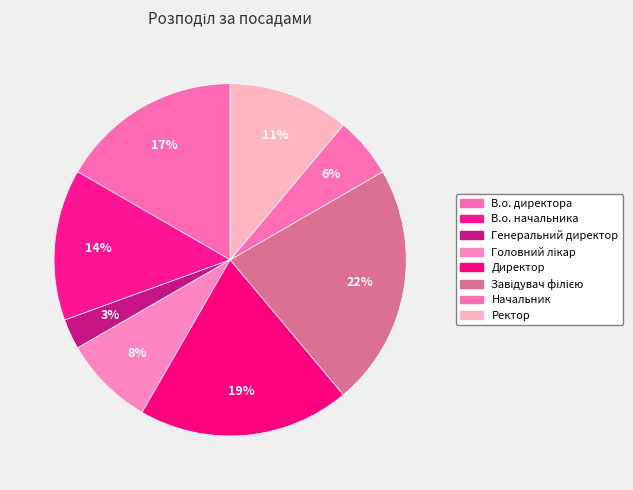

How many segments does this pie chart have?

8